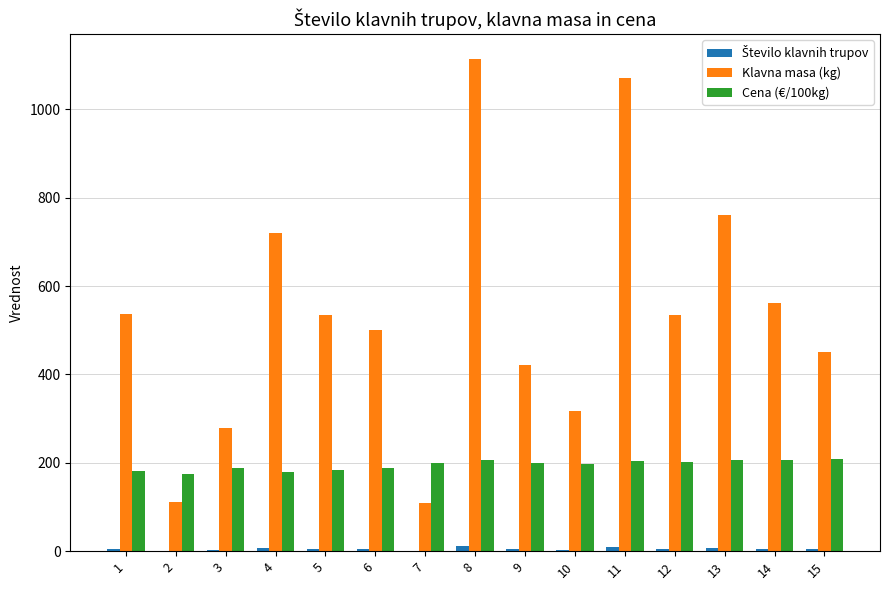

Which series changed the most between 1 and 8?

Klavna masa (kg)